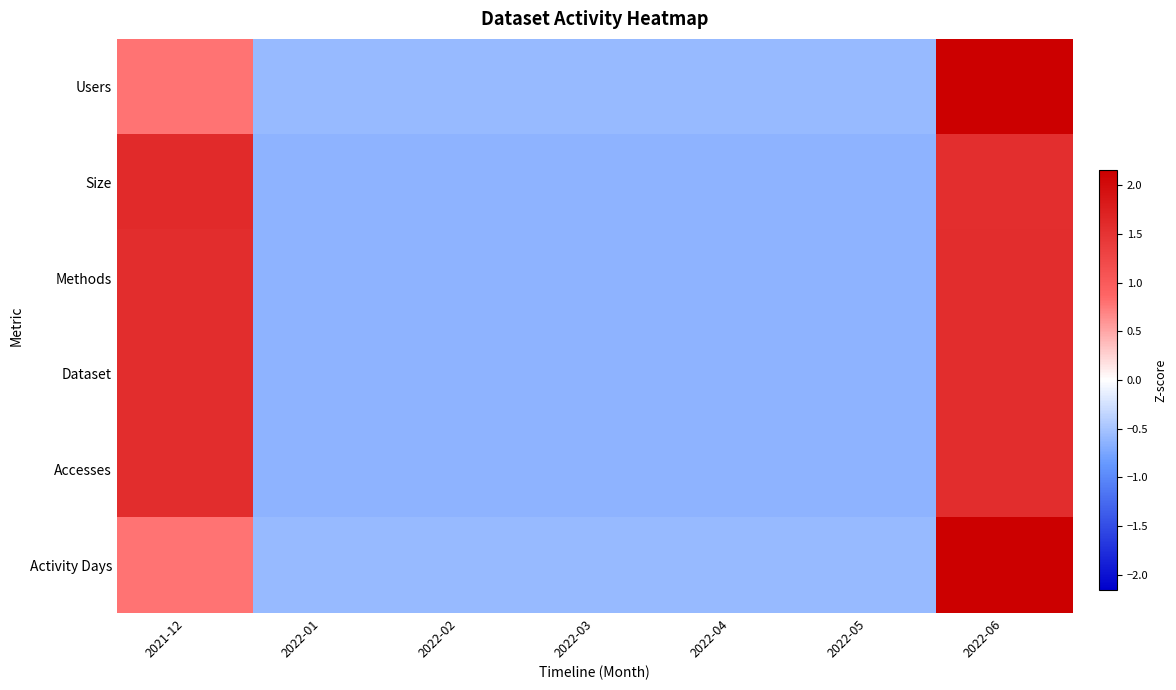

At which category does the chart reach its minimum across all series?

2022-01